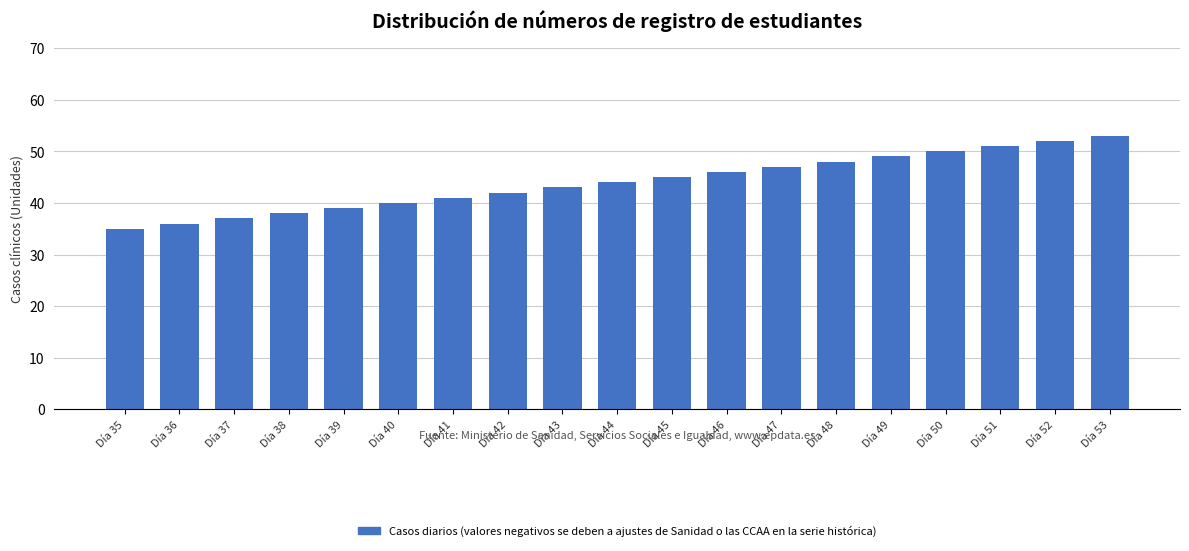

Reading left to right, list all the values displayed in this chart.

Día 35=35	Día 36=36	Día 37=37	Día 38=38	Día 39=39	Día 40=40	Día 41=41	Día 42=42	Día 43=43	Día 44=44	Día 45=45	Día 46=46	Día 47=47	Día 48=48	Día 49=49	Día 50=50	Día 51=51	Día 52=52	Día 53=53